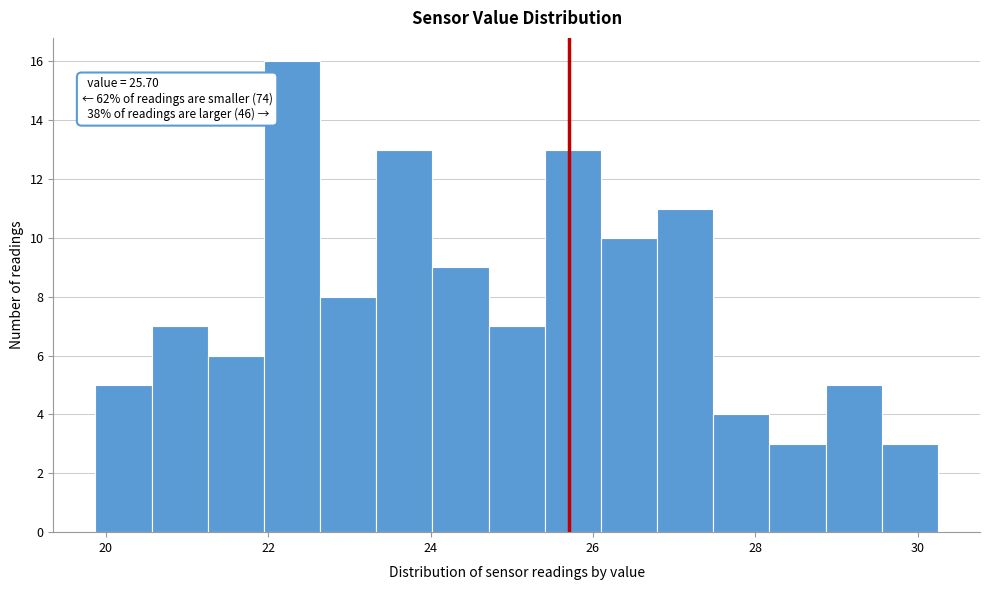

Read against the x-axis, roughly where is the centre of the tallest bar?

22.2